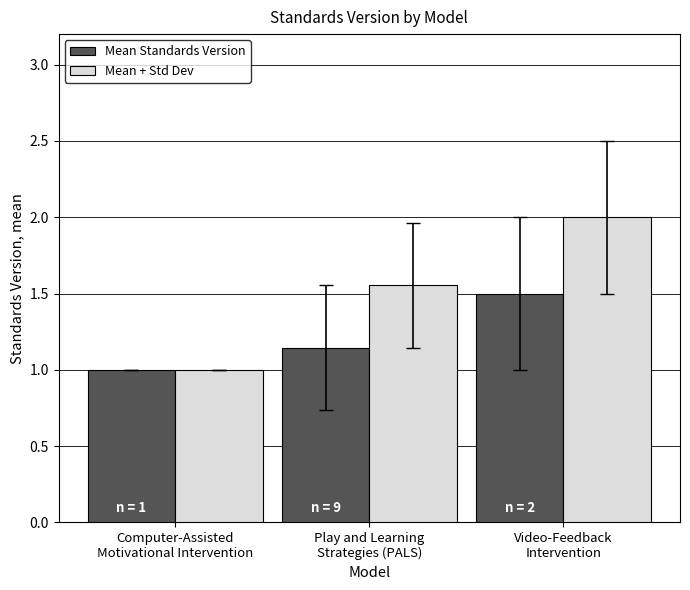

Which series has the widest spread of values?

Mean + Std Dev